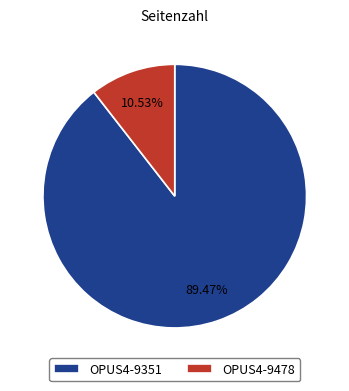

Which slice represents more than half of the pie?

OPUS4-9351